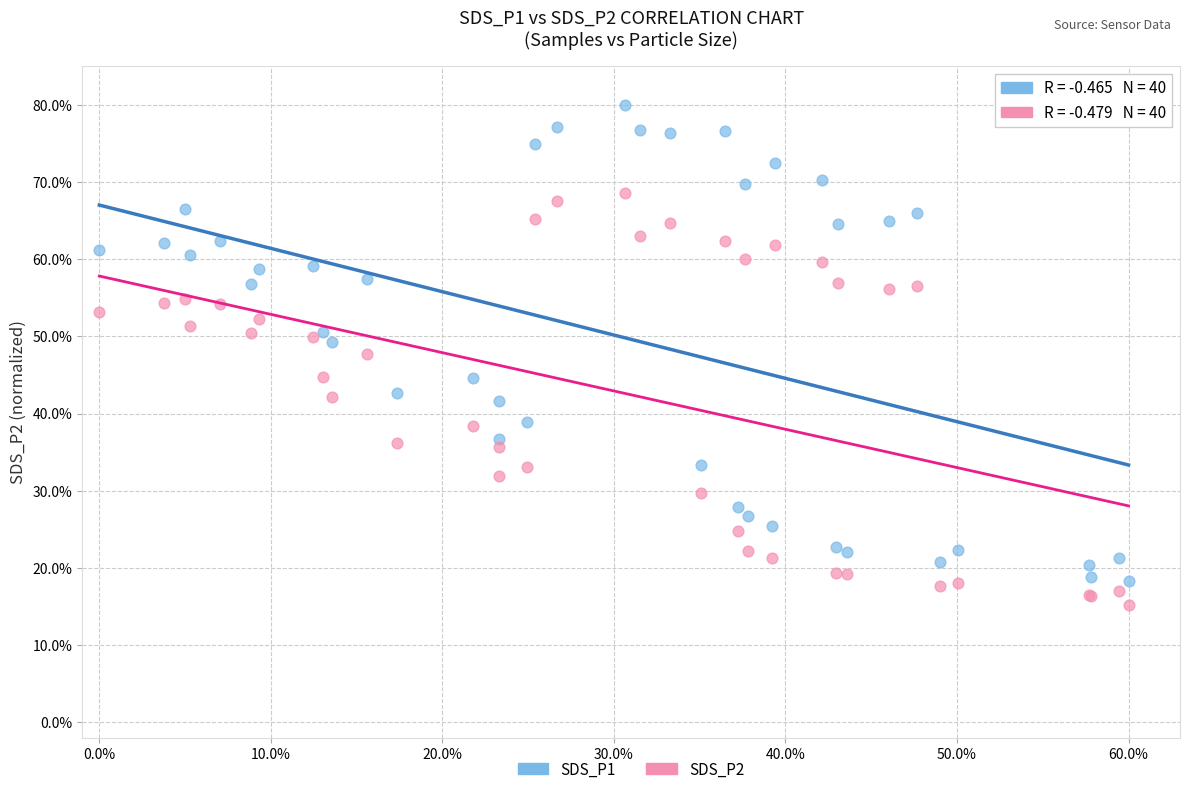

Which series has the widest spread of Y values?

SDS_P1